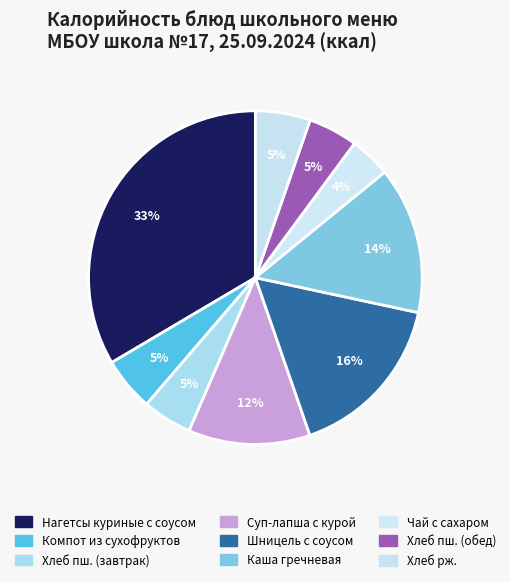

How many slices are in this pie chart?

9